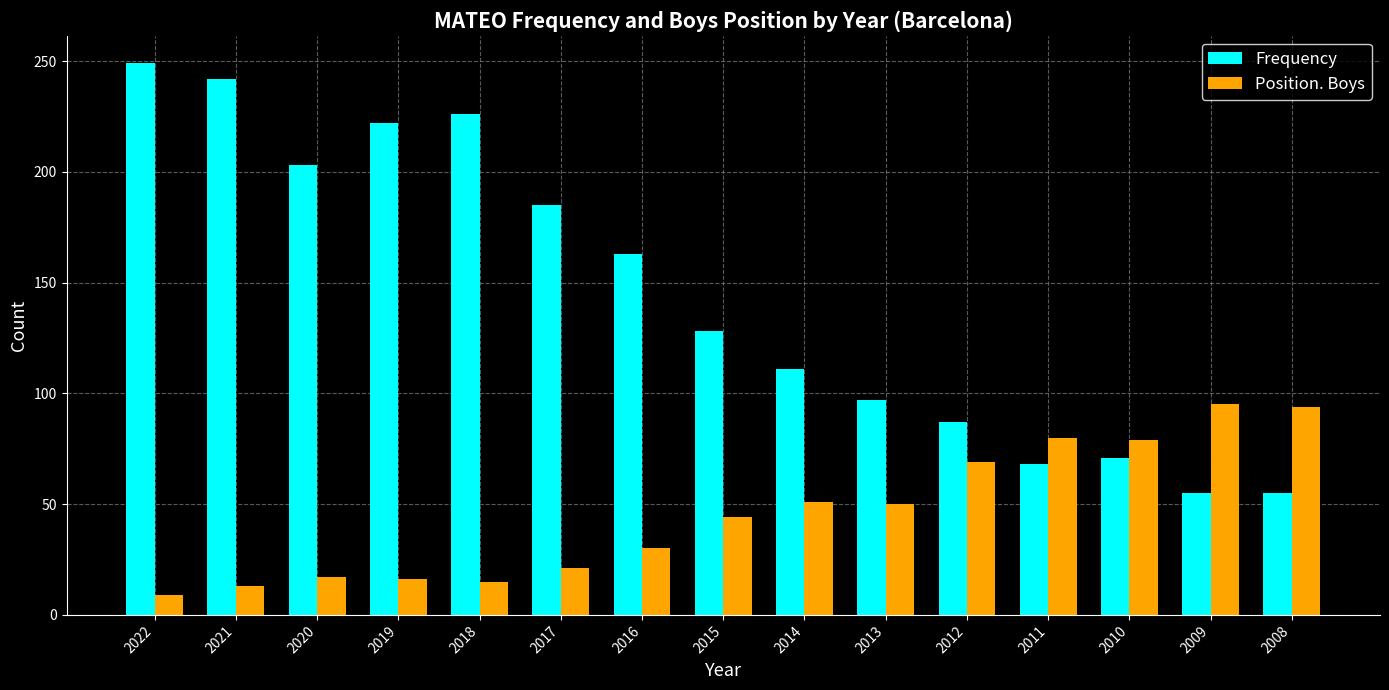

What is the greatest value displayed?

249